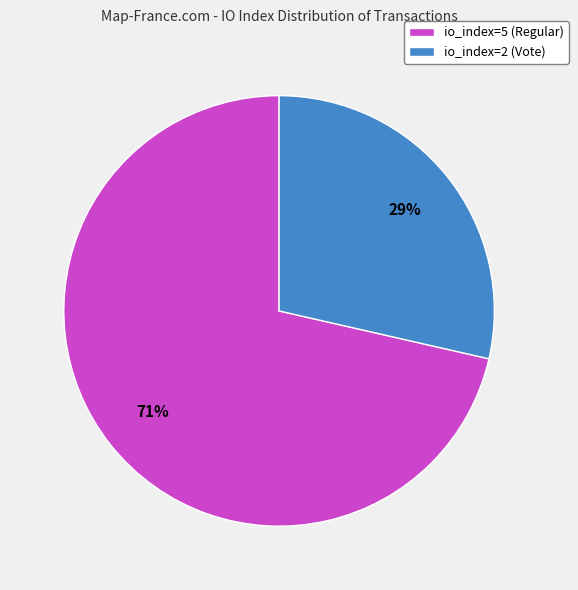

To the nearest percent, what is the combined percentage of io_index=5 (Regular) and io_index=2 (Vote)?

100%